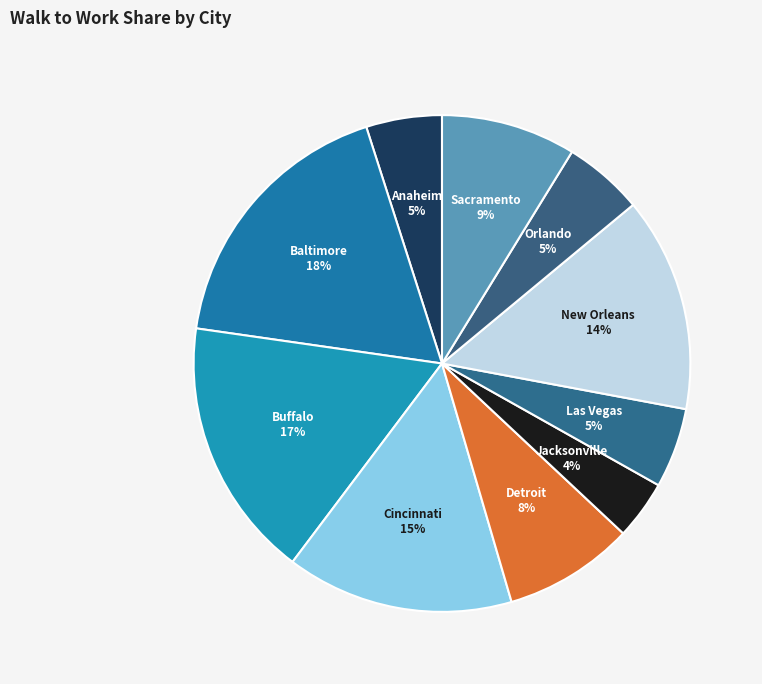

How many slices are in this pie chart?

10